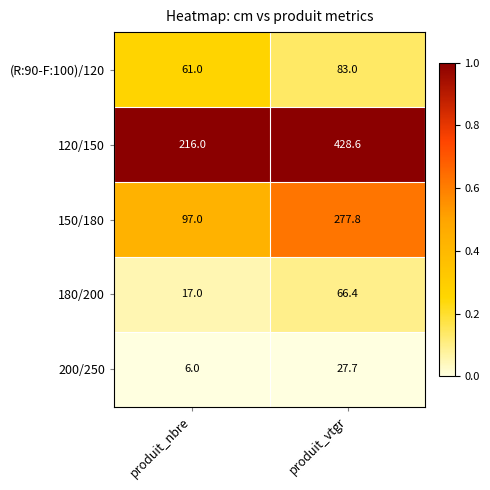

List the series in order of their peak value, highest first.

120/150, 150/180, (R:90-F:100)/120, 180/200, 200/250